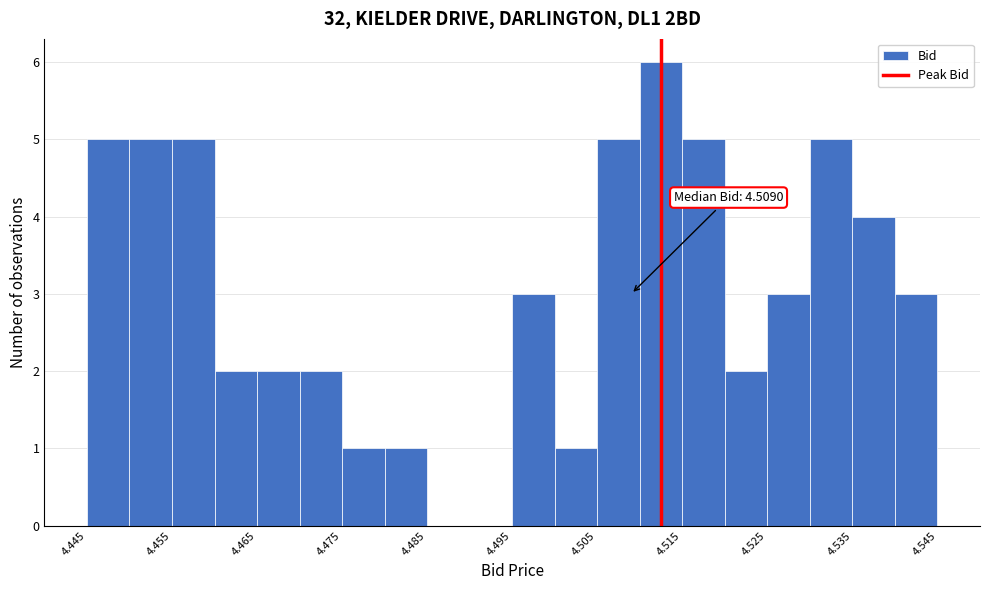

Over which range of the x-axis is the bar tallest?

4.510 to 4.515